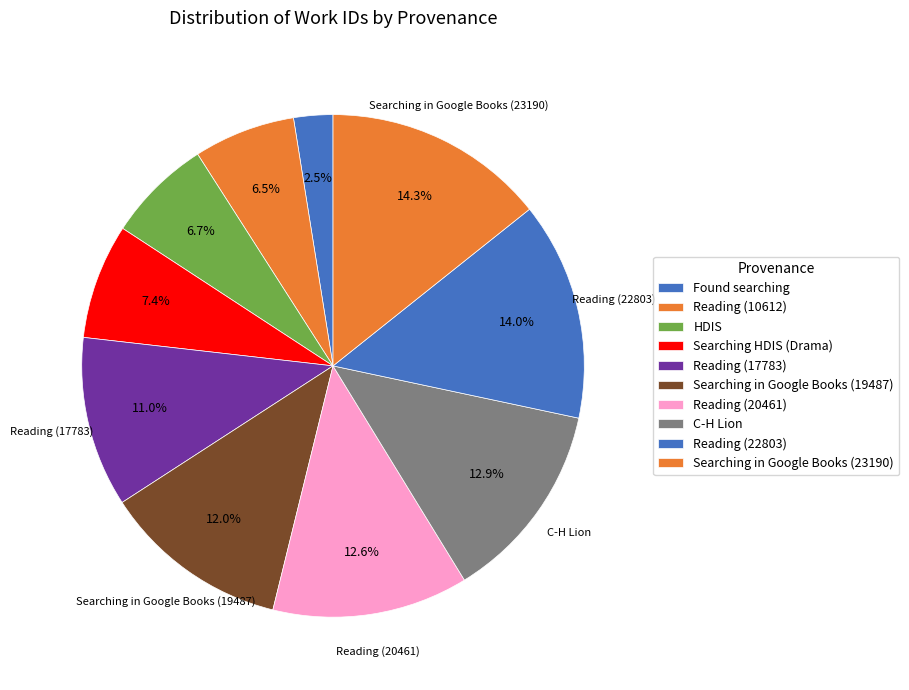

To the nearest percent, what is the difference between the largest and smallest slice percentages?

12%